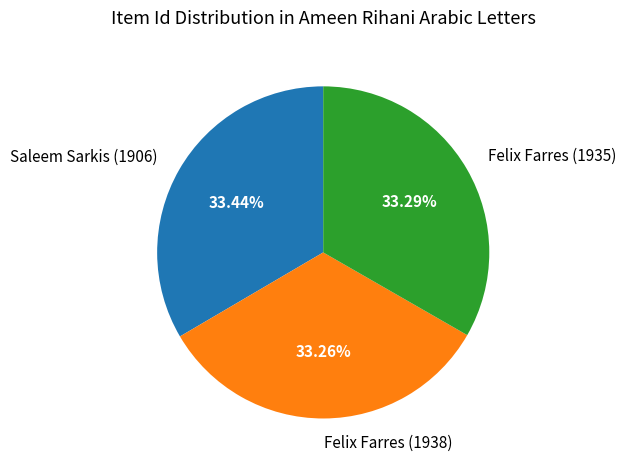

The Saleem Sarkis (1906) slice represents 46% of the pie. True or false?

False